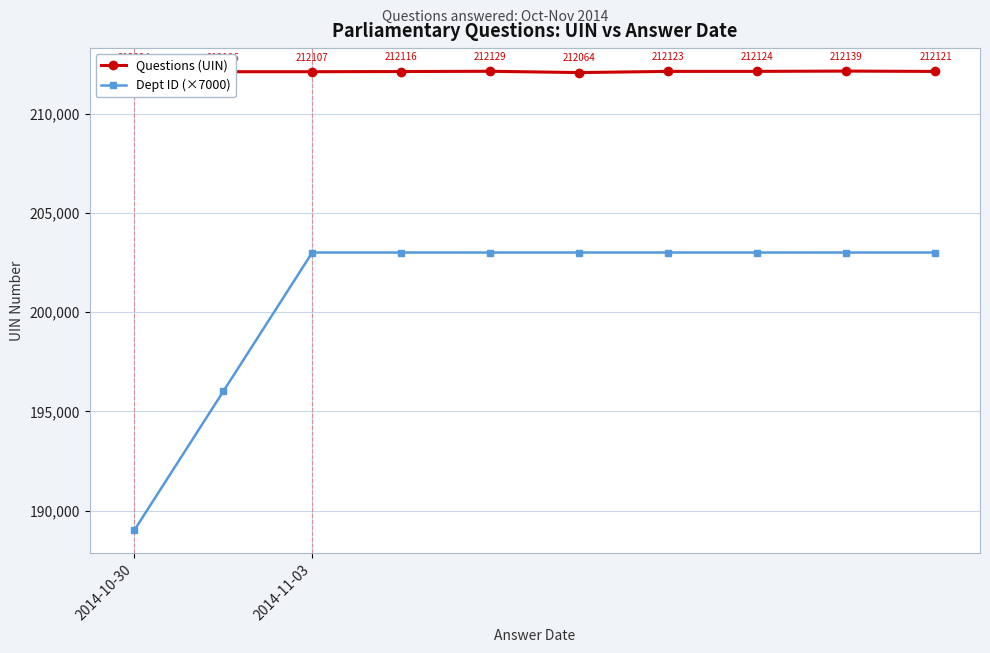

What is the lowest value of the Questions (UIN) series?

212064